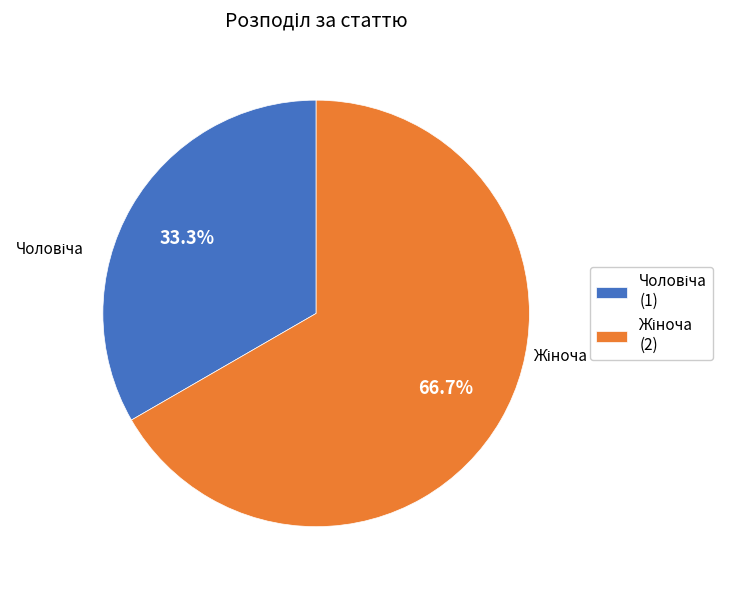

Does any single category account for the majority?

Yes